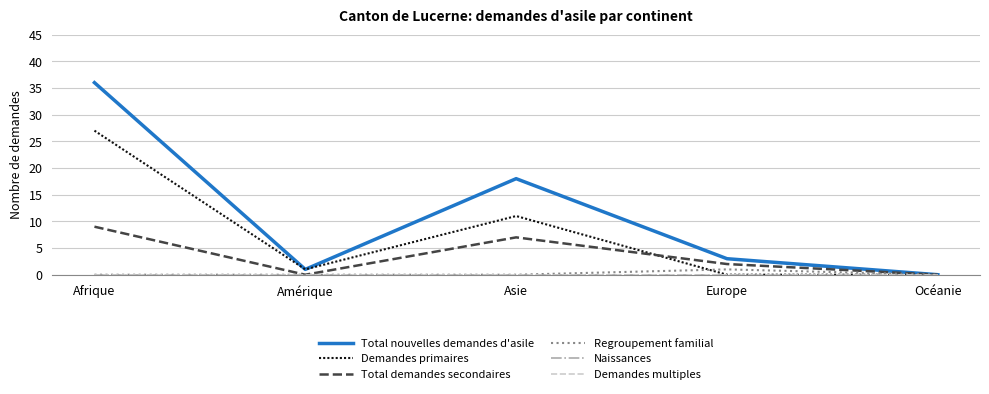

In Demandes primaires, how many points are higher than both neighbors (excluding endpoints)?

1